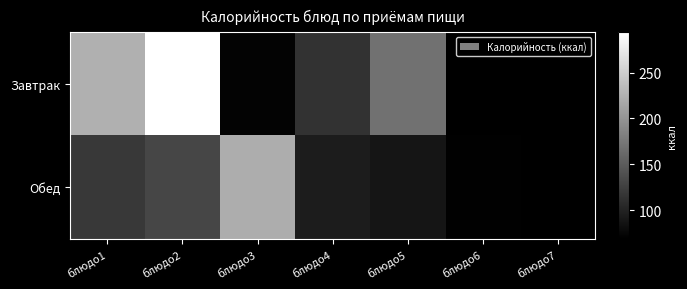

Is the value of Обед at блюдо2 greater than the value of Завтрак at блюдо2?

No